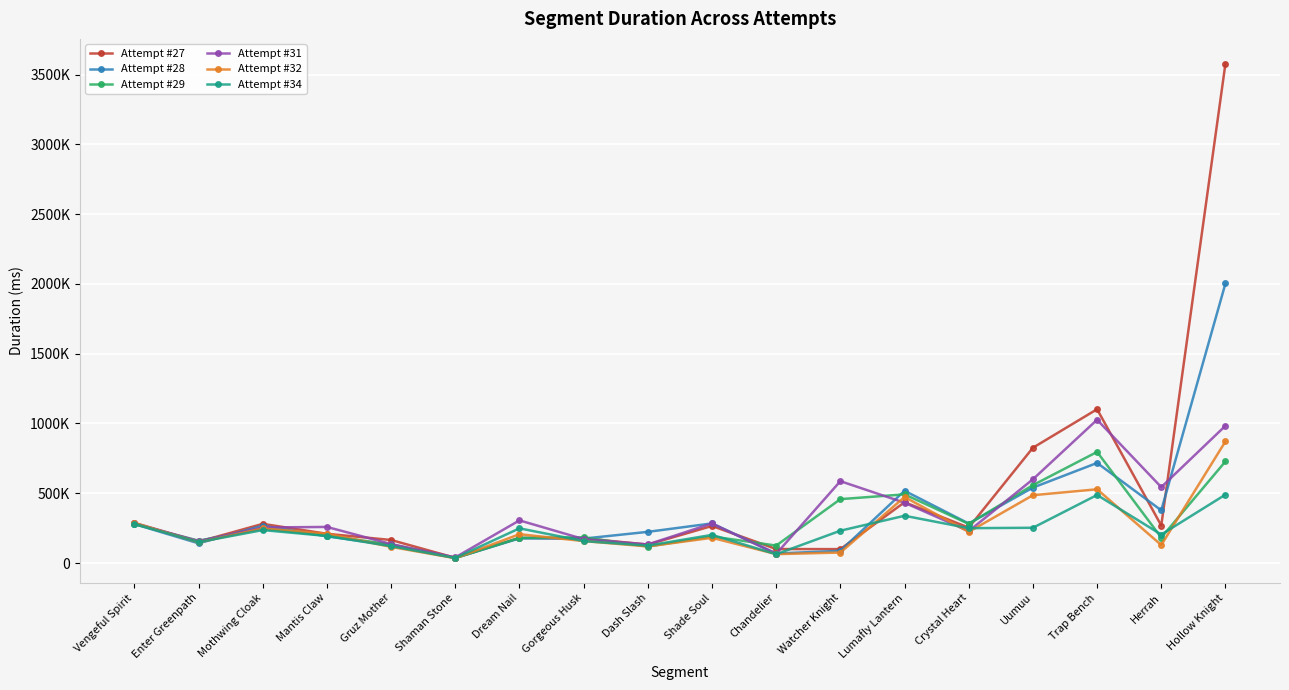

How many categories are shown in the chart?

18